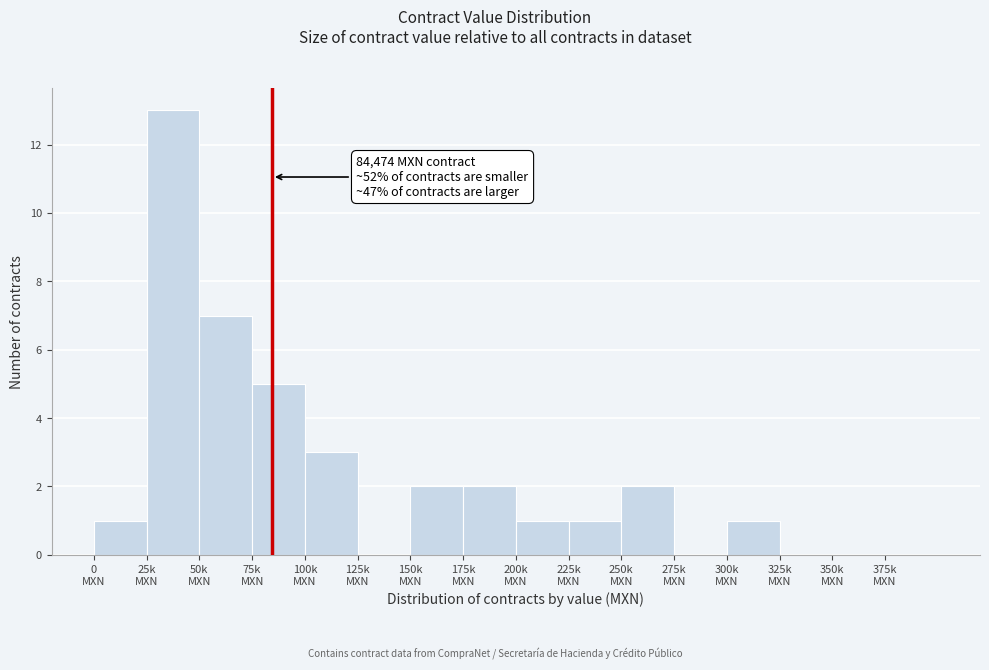

What is the sum of all values?

38